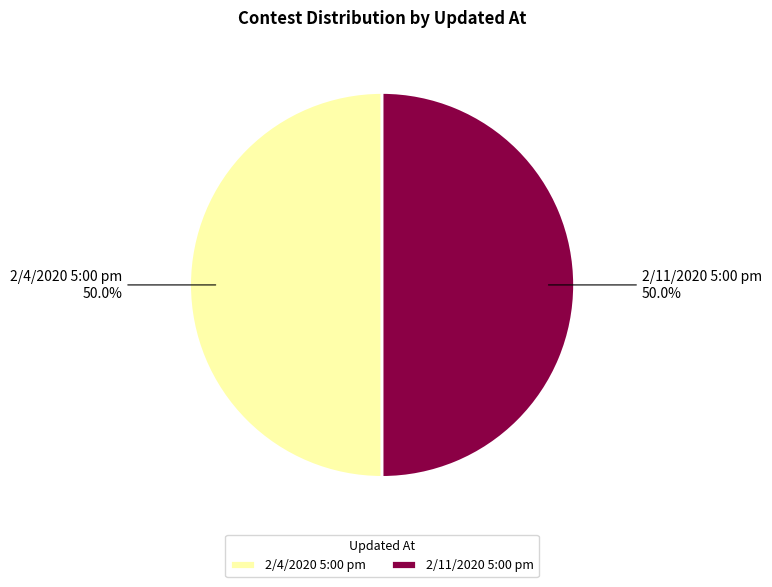

What is the total percentage of 2/11/2020 5:00 pm 50.0% and 2/4/2020 5:00 pm 50.0%?

100.0%